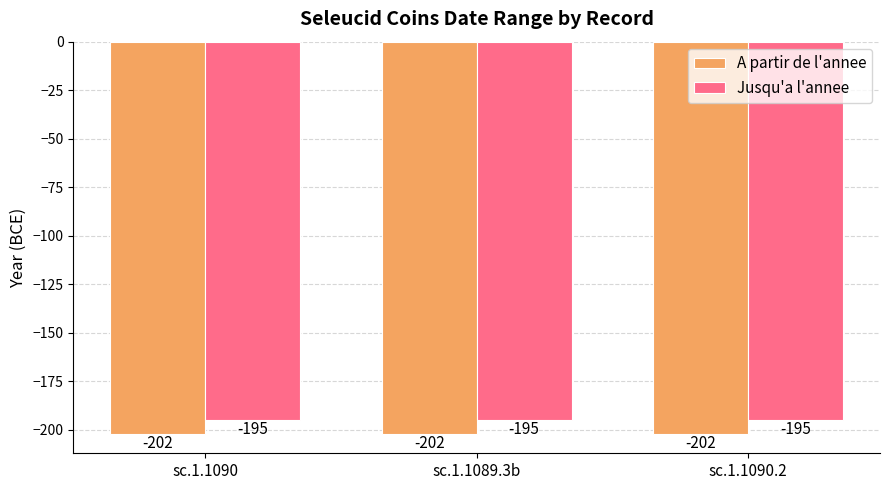

What is the value of the A partir de l'annee bar at the 2nd from the left?

-202